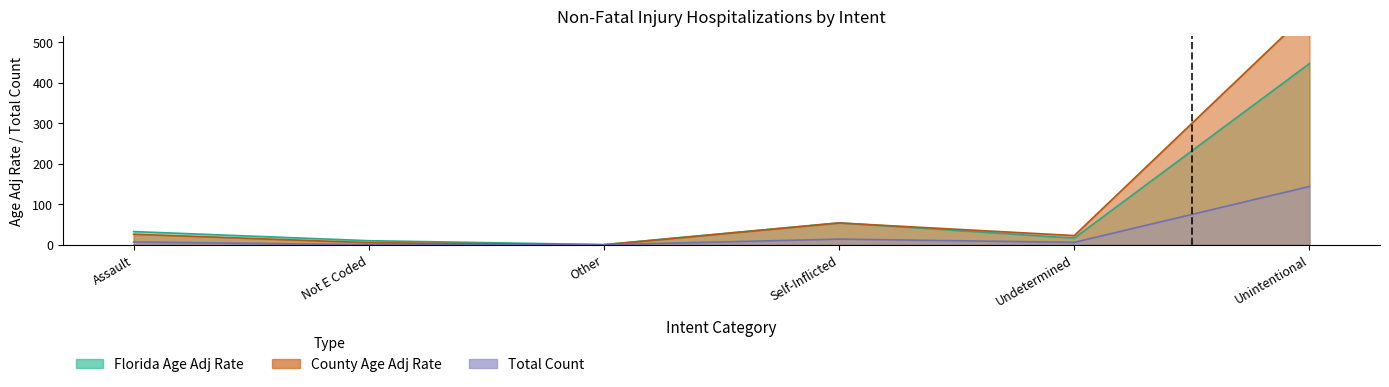

Does the chart have visible grid lines?

No